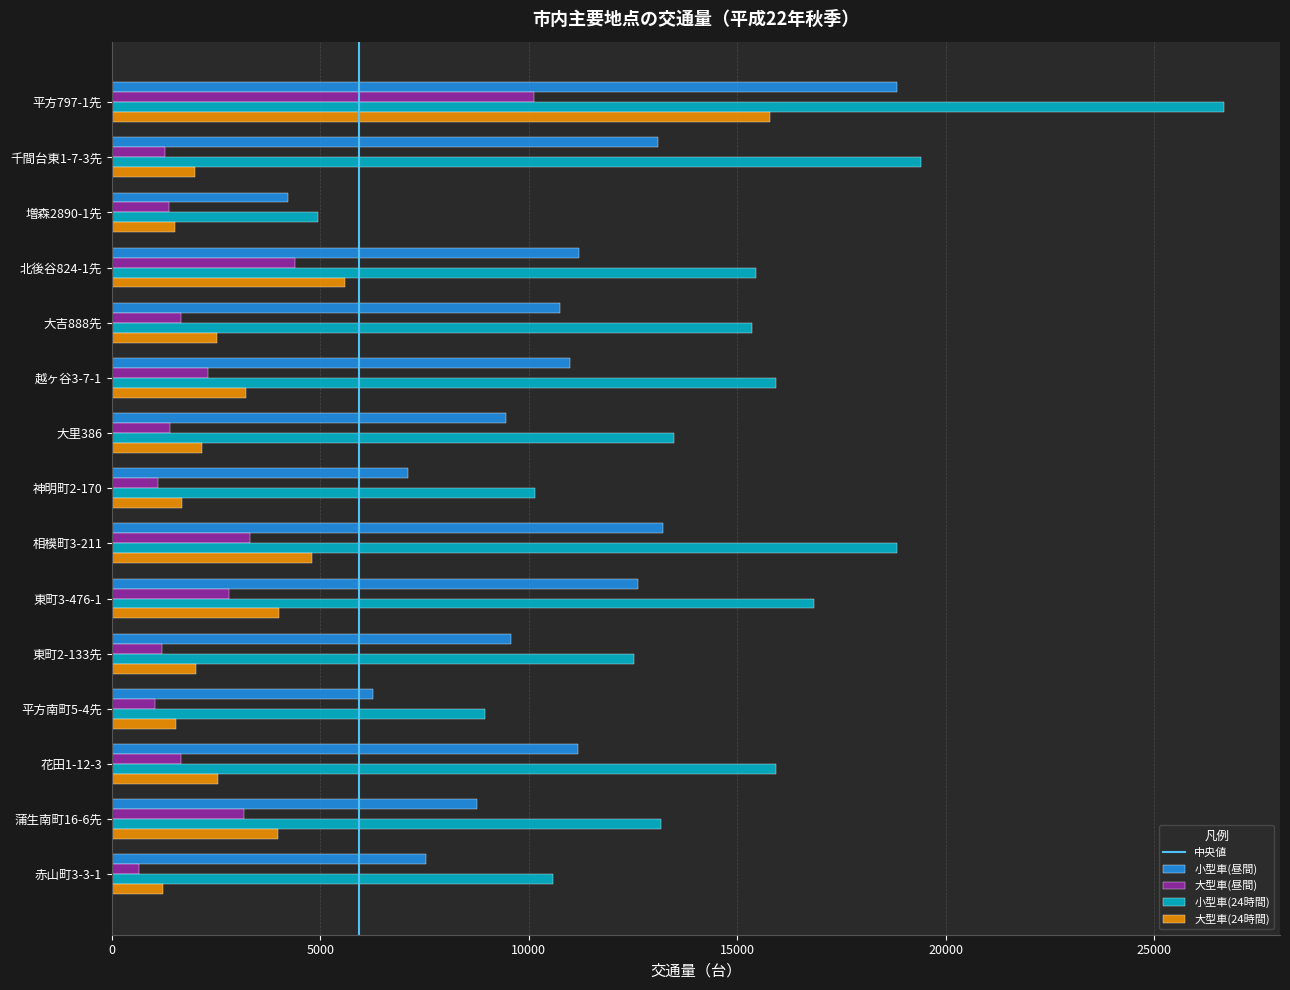

The value of 小型車(24時間) at 東町3-476-1 is 16839. True or false?

True